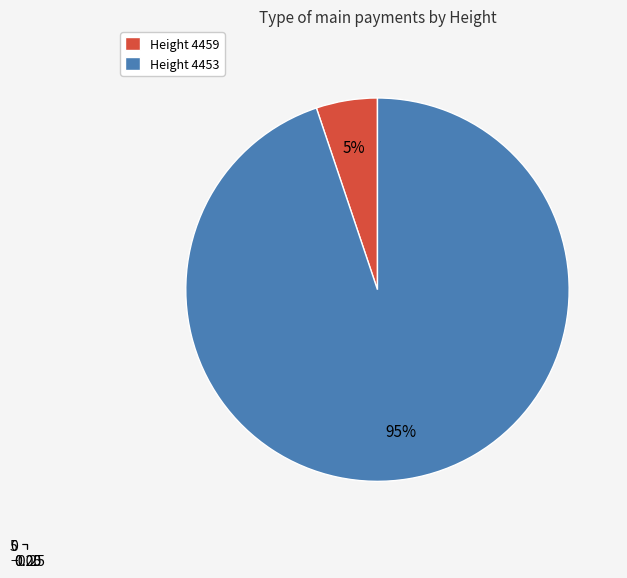

Does 4459 represent more than half of the total?

No